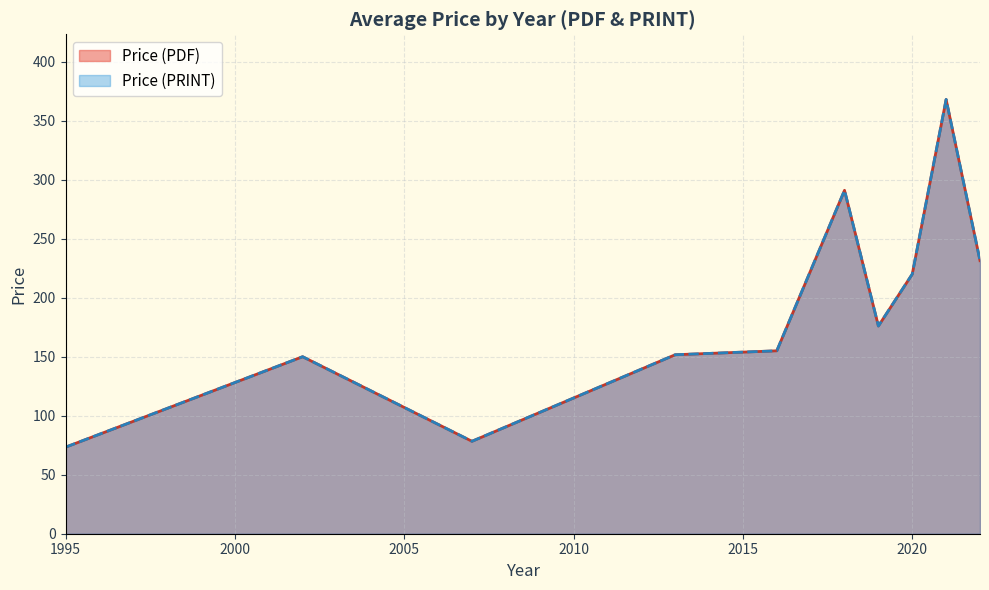

At which category is the sum across all series the highest?

2021